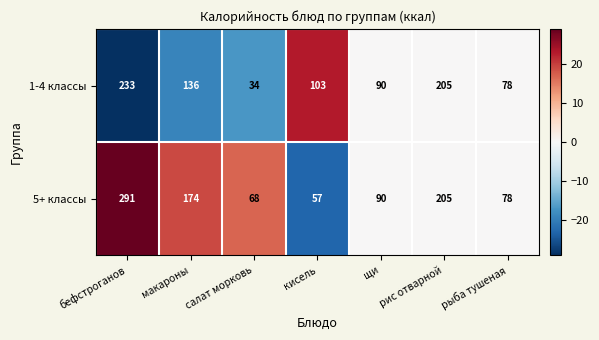

What is the difference between the highest and lowest values at макароны?

38